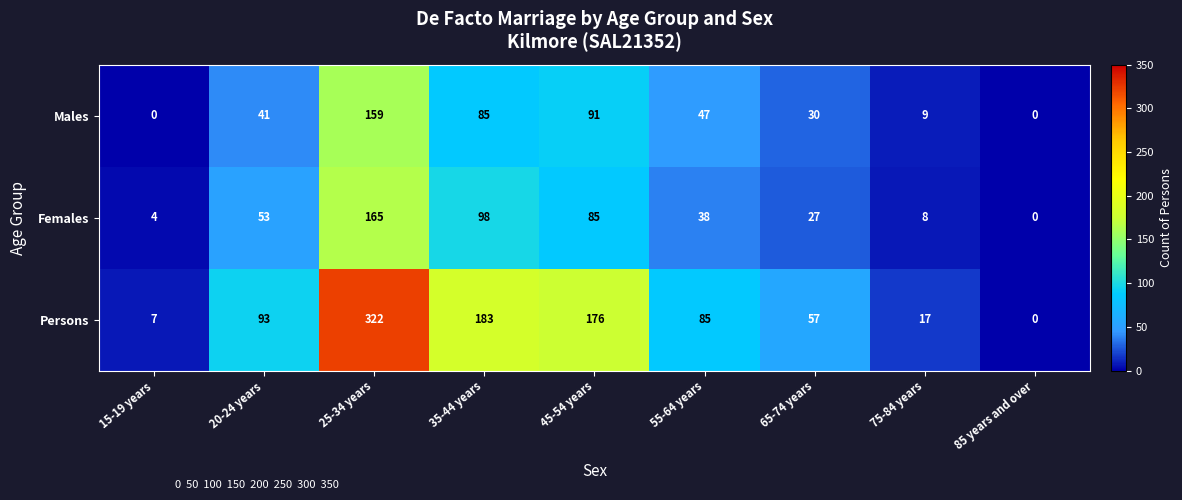

The Males series shows -57 at 15-19 years. True or false?

False